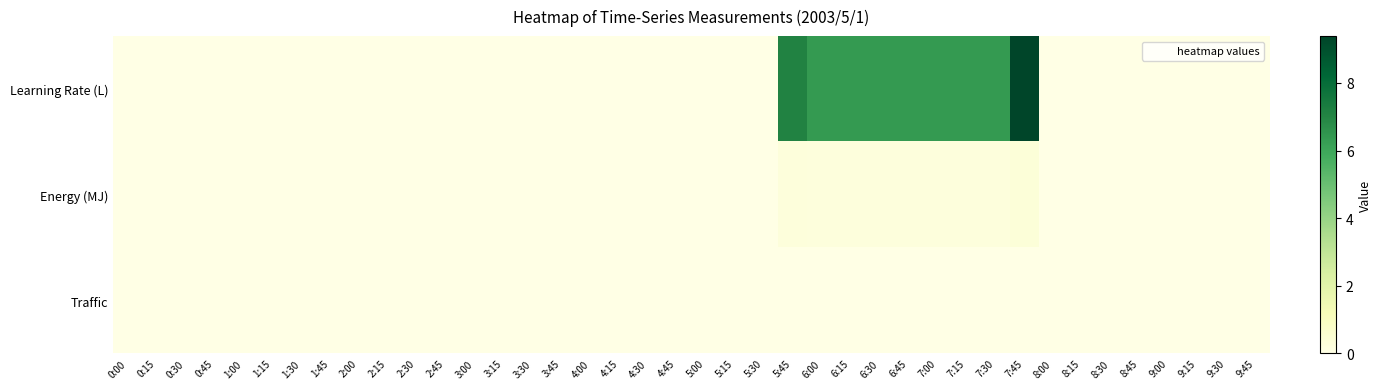

How many distinct data groups are displayed?

3